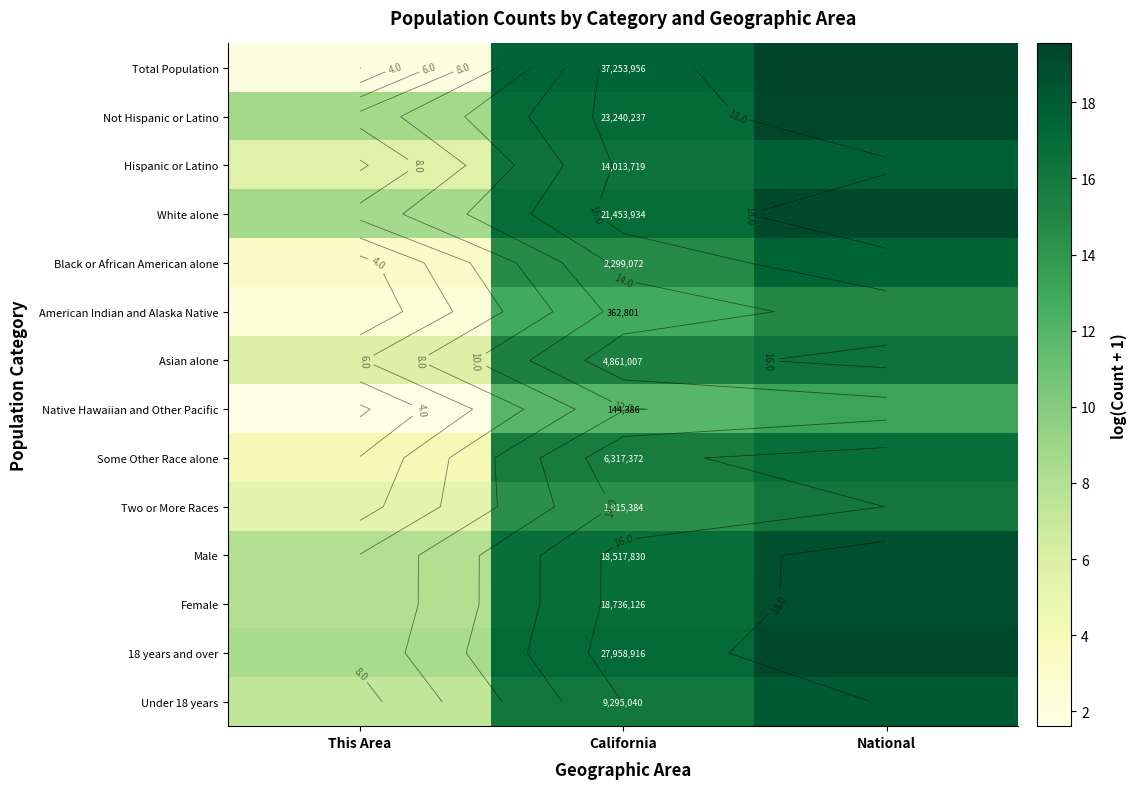

What is the sum of all Female values?

43.7